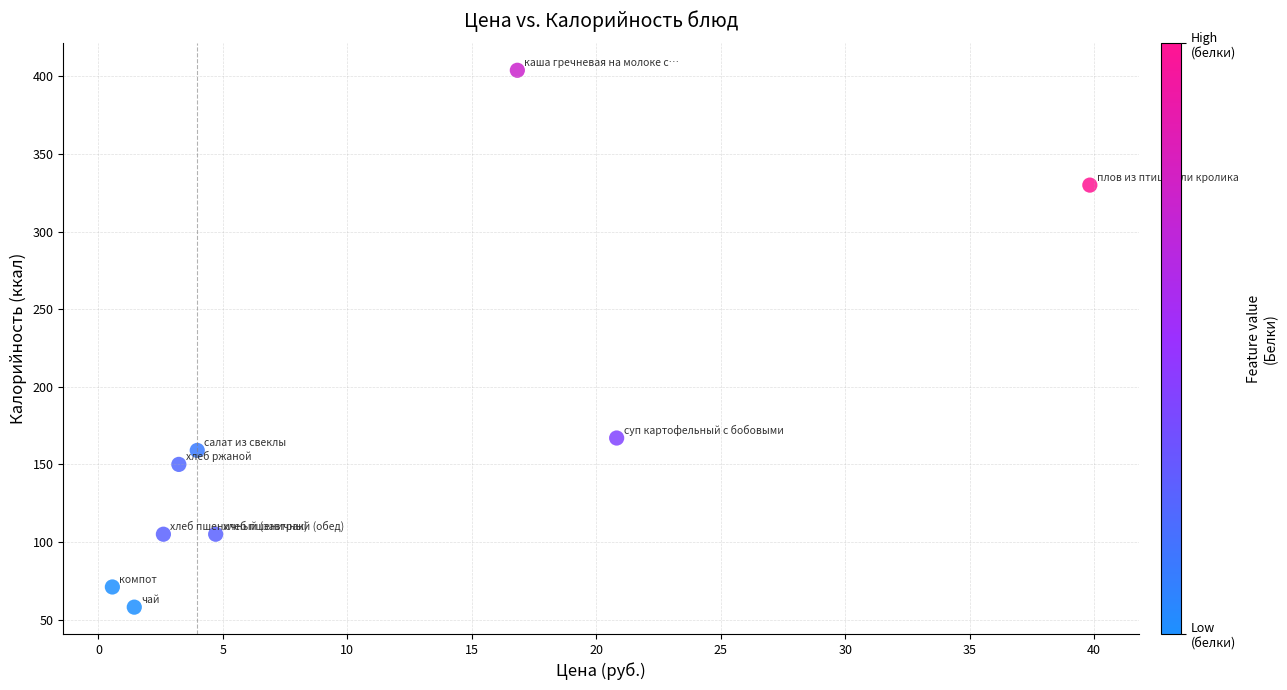

What Y value in the scatter plot is closest to 231?

167